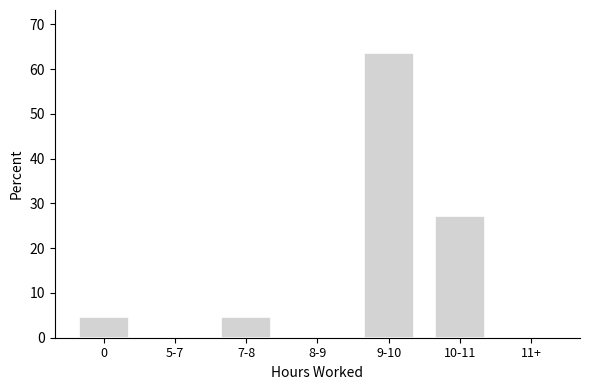

Reading right to left, list all the values displayed in this chart.

11+=0.0	10-11=27.3	9-10=63.6	8-9=0.0	7-8=4.5	5-7=0.0	0=4.5